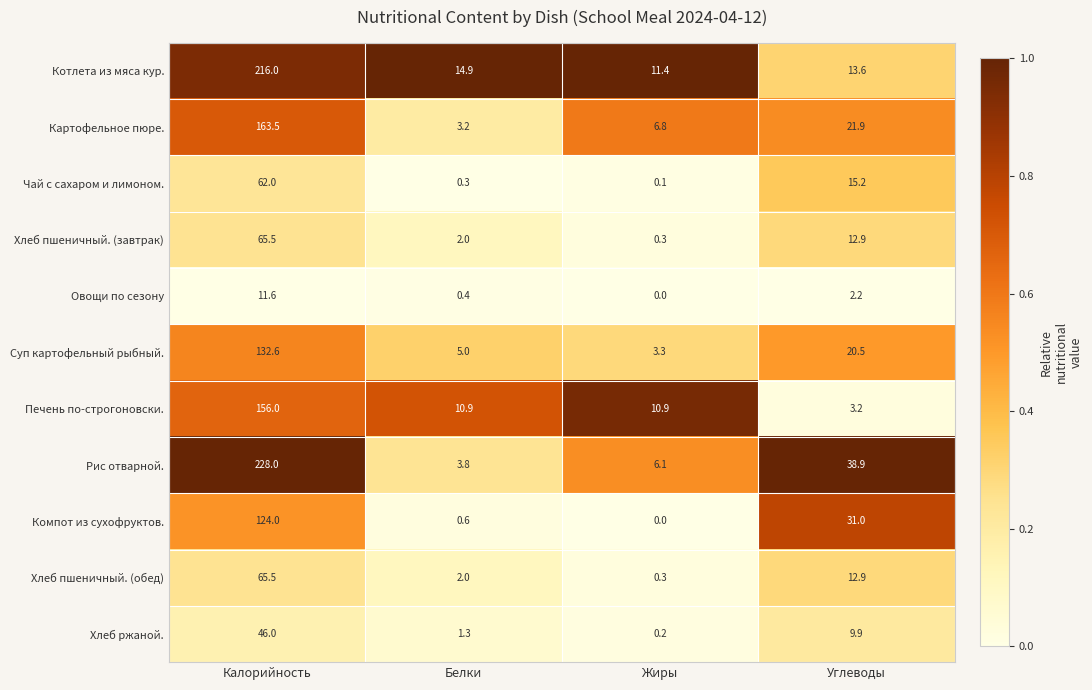

Which series has the largest range (max minus min)?

Рис отварной.